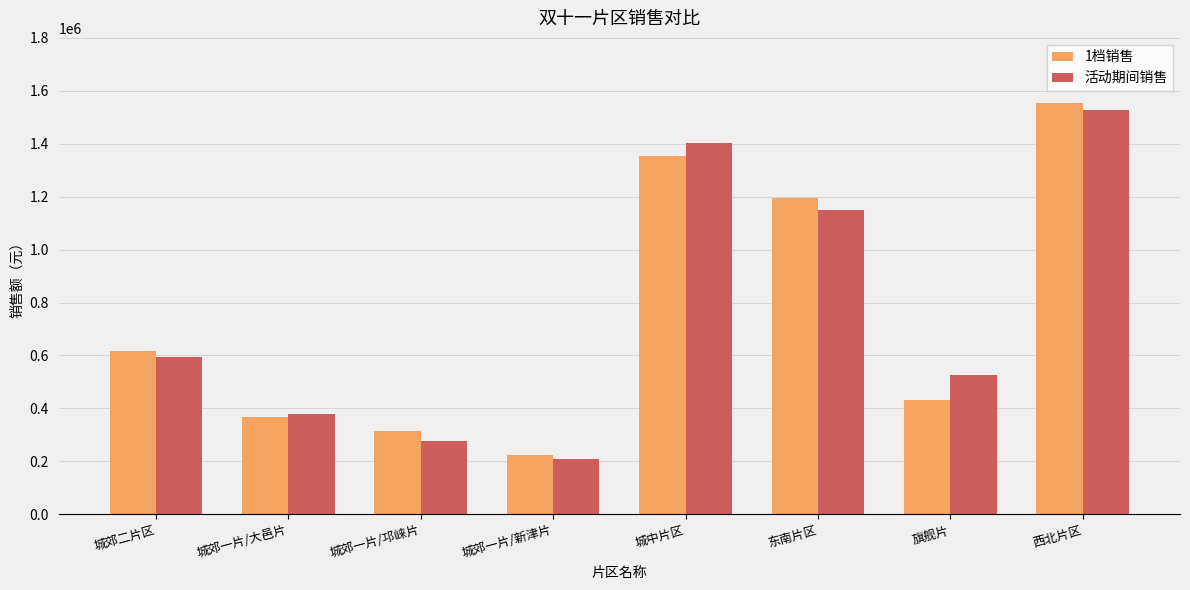

What is the average value of the 1档销售 series?

756937.5